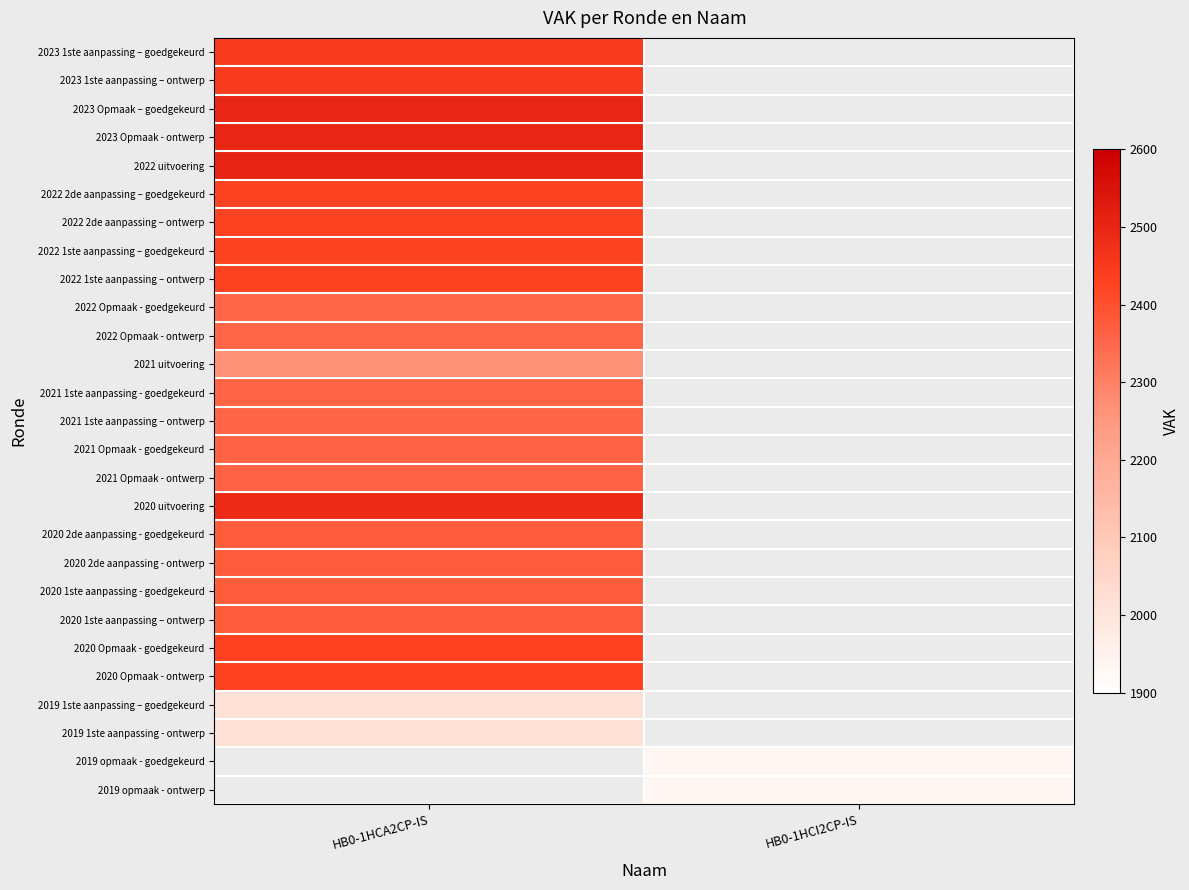

At how many categories does at least one series exceed 2406?

1